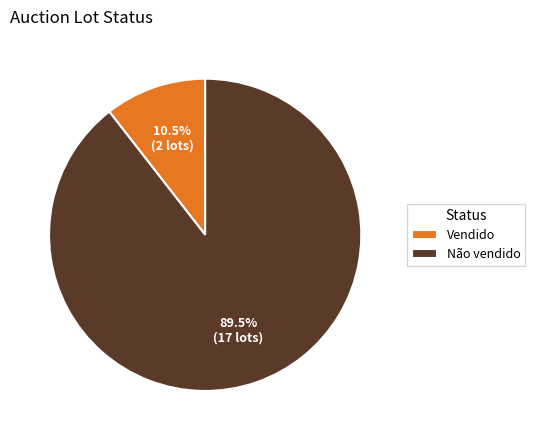

Count the number of slices in the pie.

2